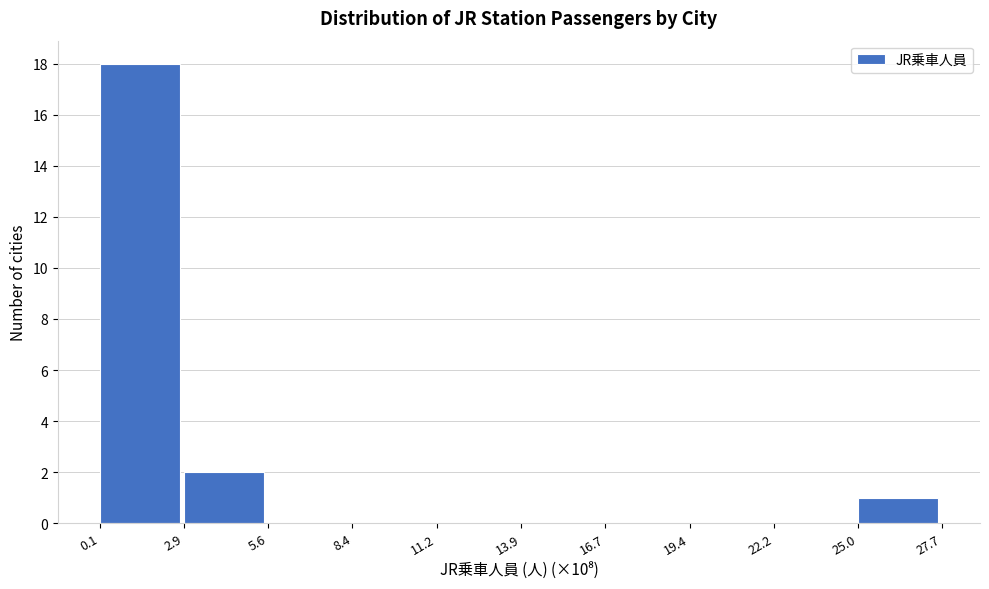

Over which range of the x-axis is the bar tallest?

0.1 to 2.9